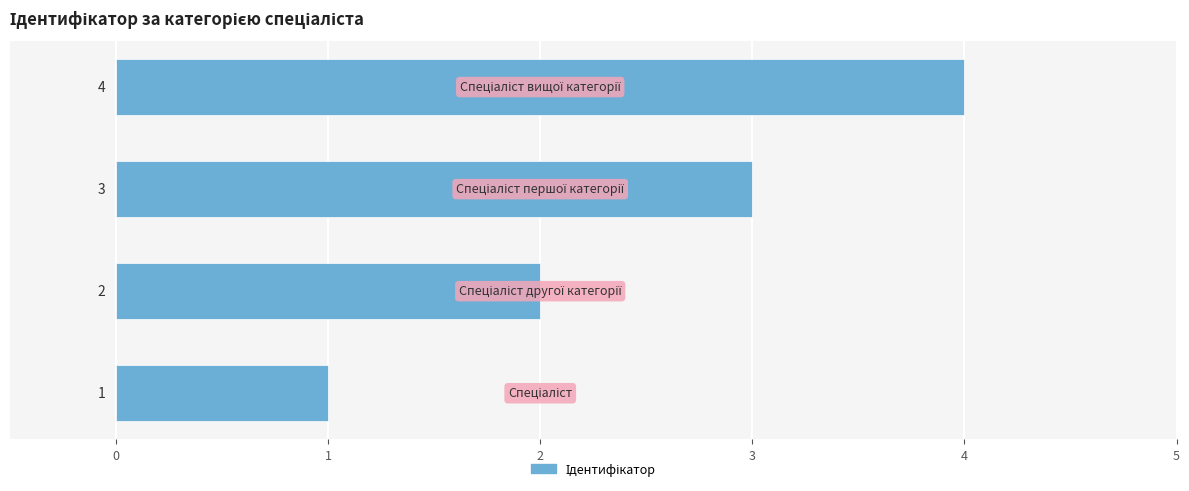

What is the greatest value displayed?

4